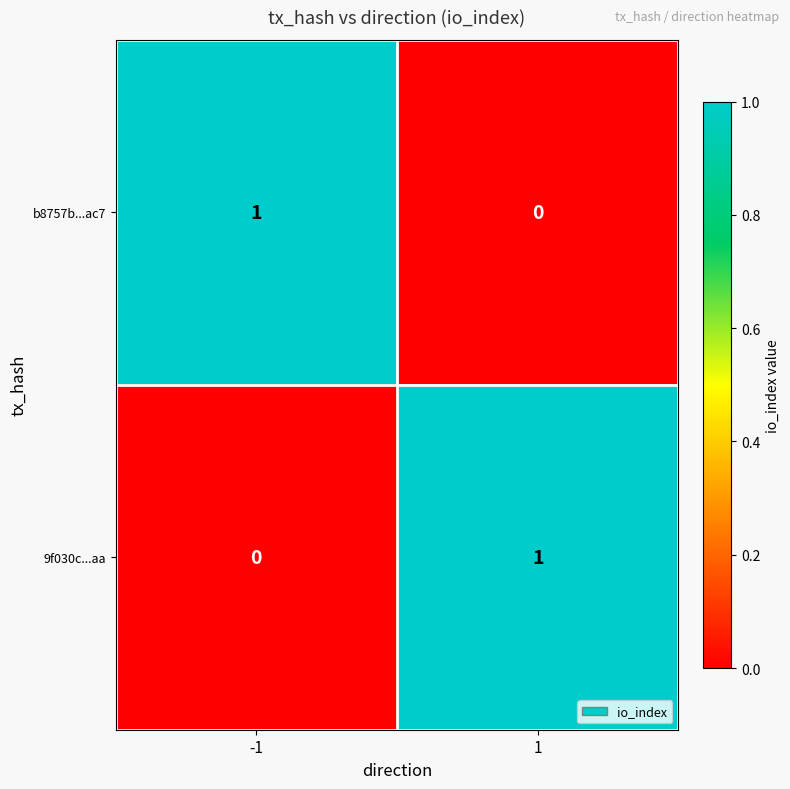

Reading left to right, transcribe all the data shown in this chart.

b8757b...ac7: -1=1	1=0
9f030c...aa: -1=0	1=1